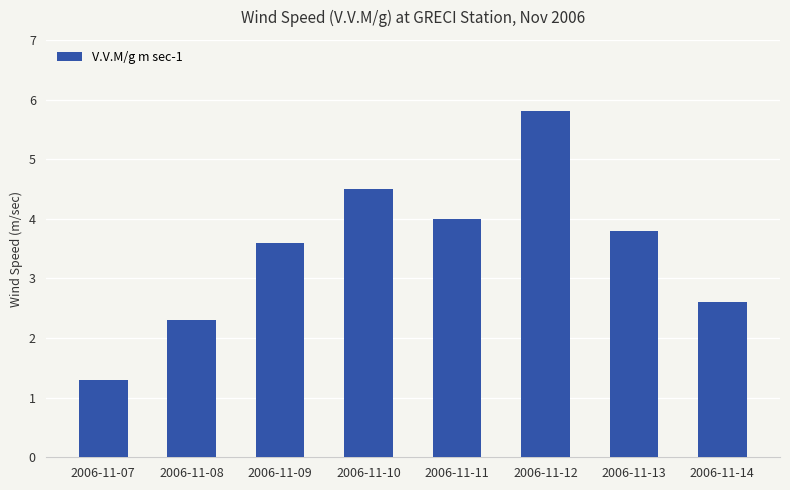

The value at 2006-11-13 is 3.8. True or false?

True